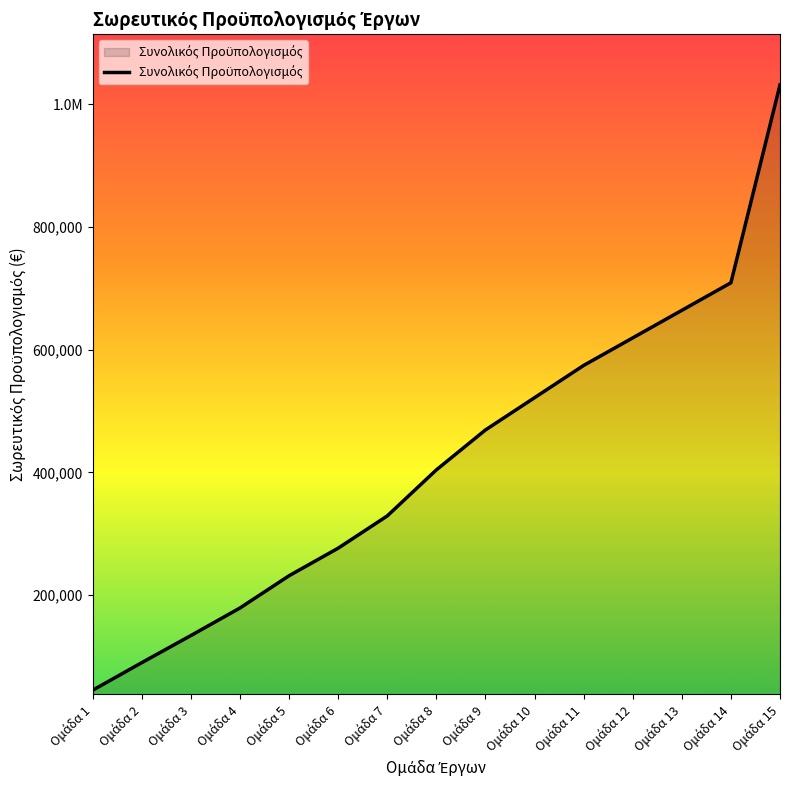

Does the chart display data point markers on the line(s)?

No